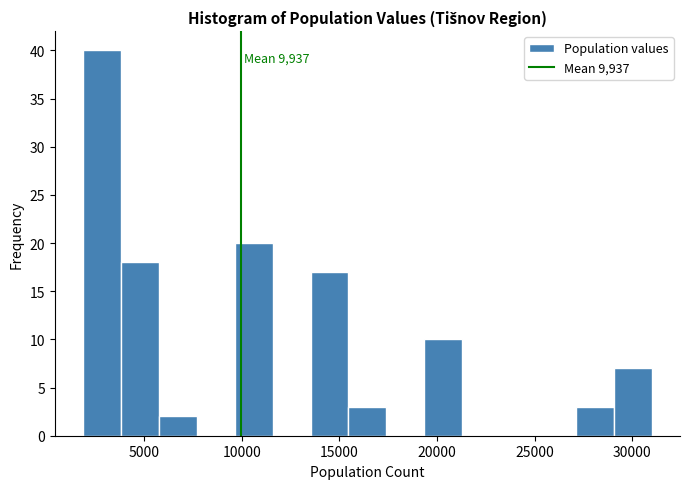

Around what value on the x-axis is the tallest bar? Give the approximate position of its centre, as read against the axis.

3000